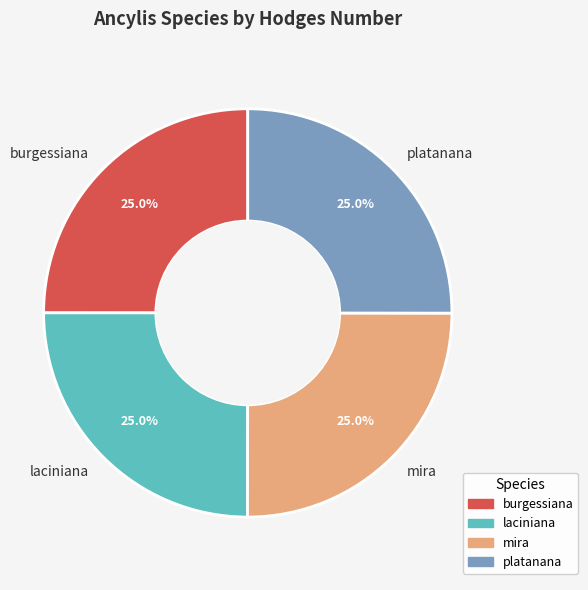

To the nearest percent, what is the average slice percentage?

25%